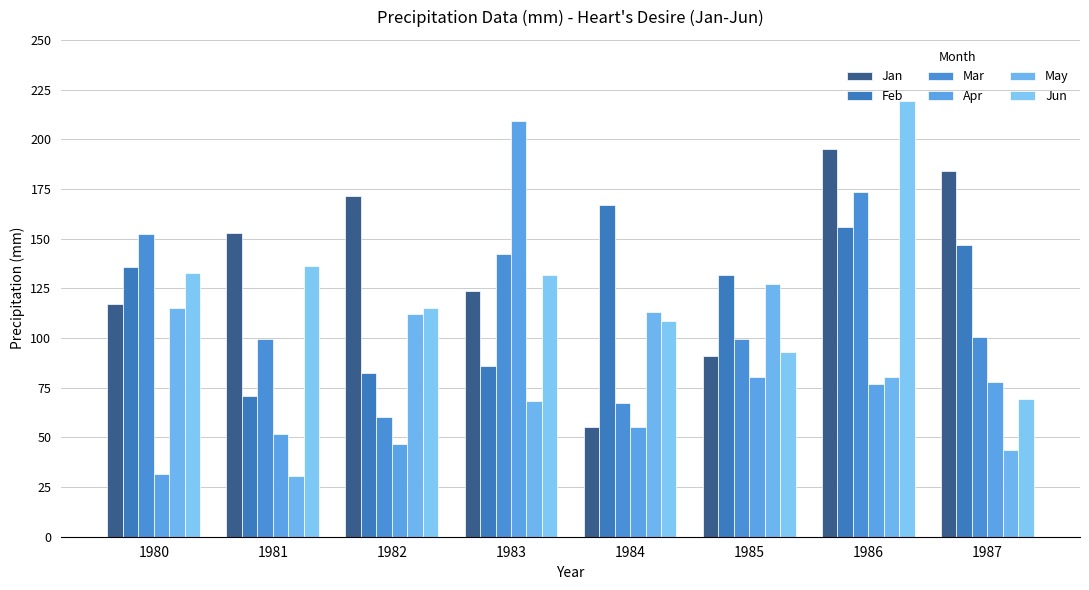

How many data points in Jan are less than 153?

4